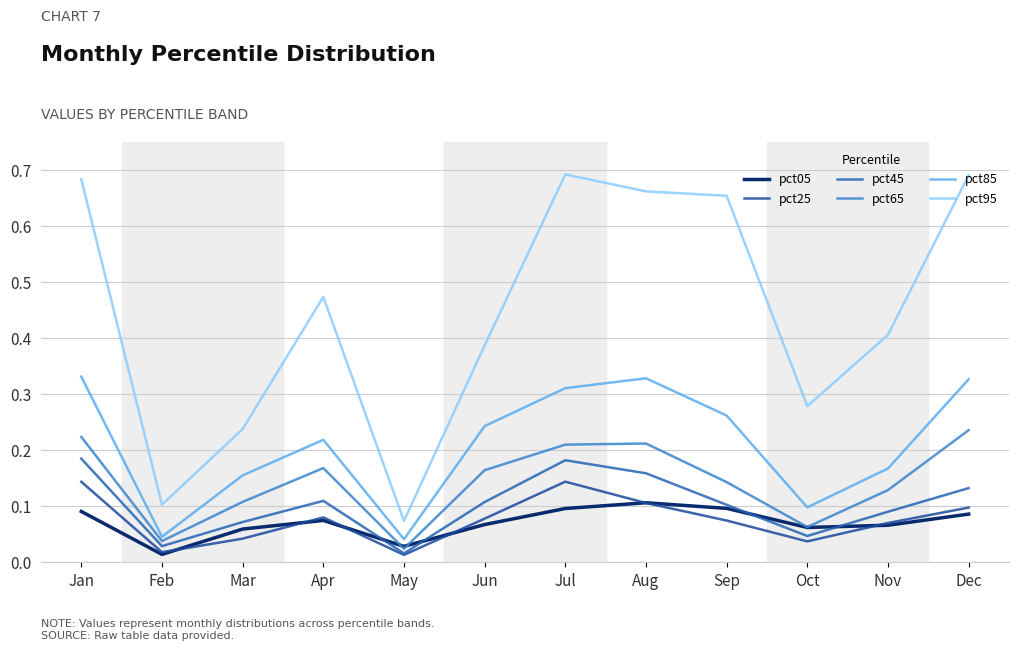

In pct85, how many points are lower than both neighbors (excluding endpoints)?

3